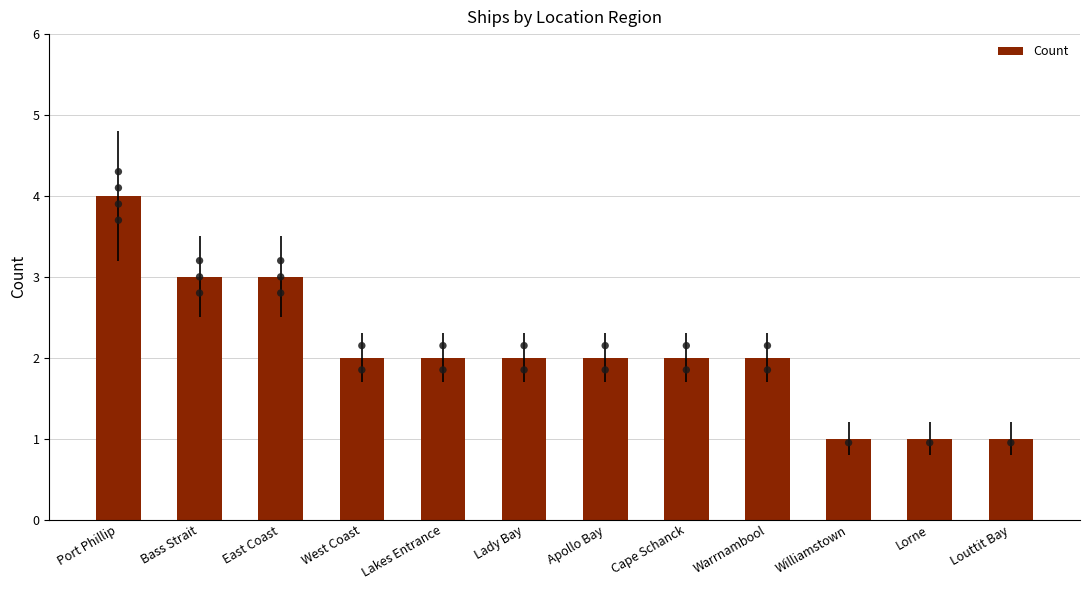

Approximately how many times larger is the value at Bass Strait compared to Warrnambool?

1.5